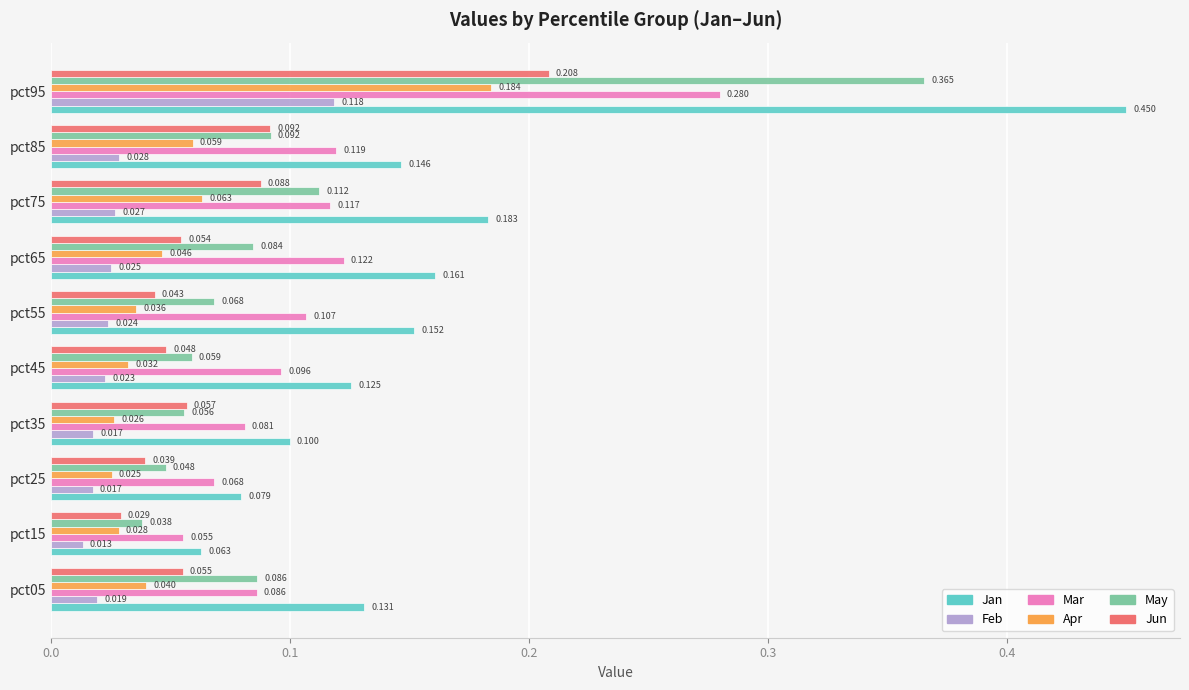

Between pct35 and pct85, which series saw the biggest shift?

Jan